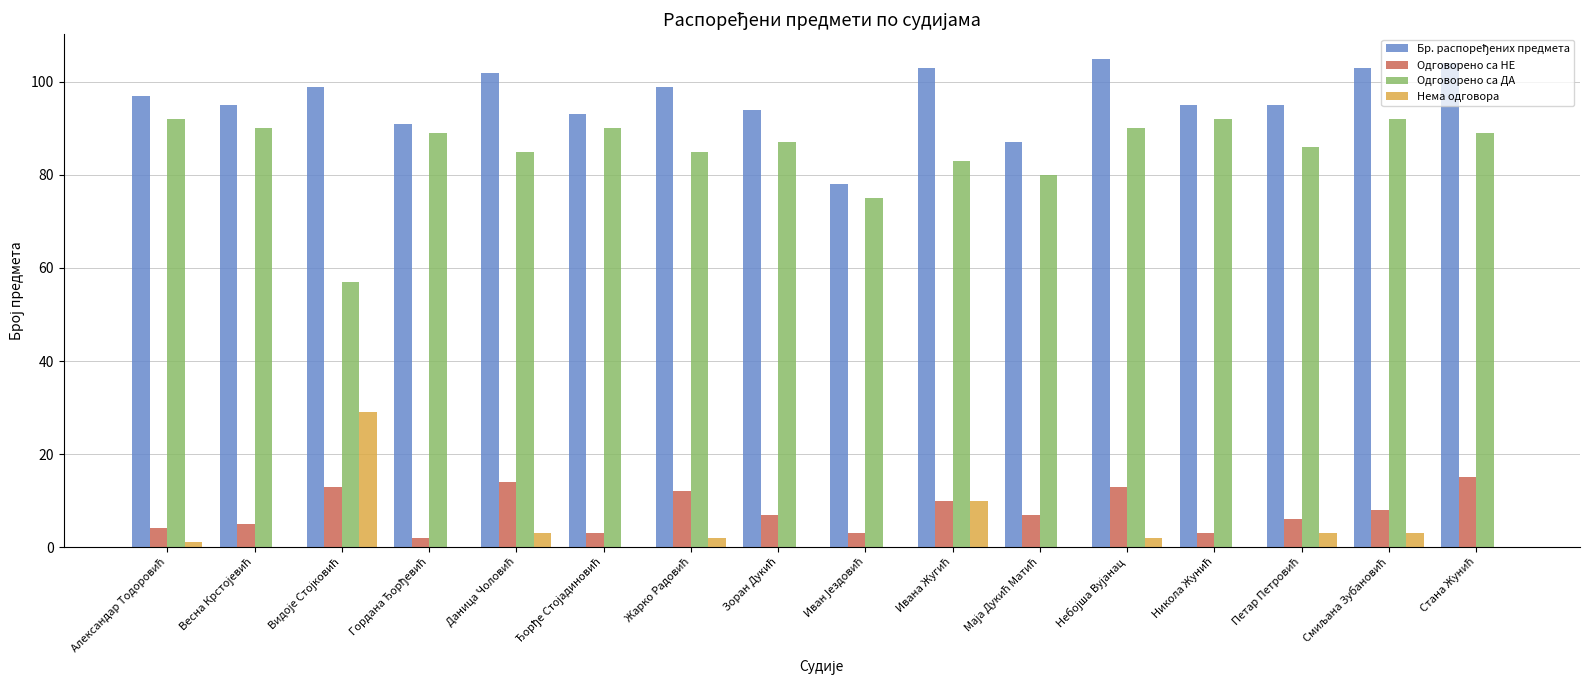

What is the highest value of the Одговорено са ДА series?

92